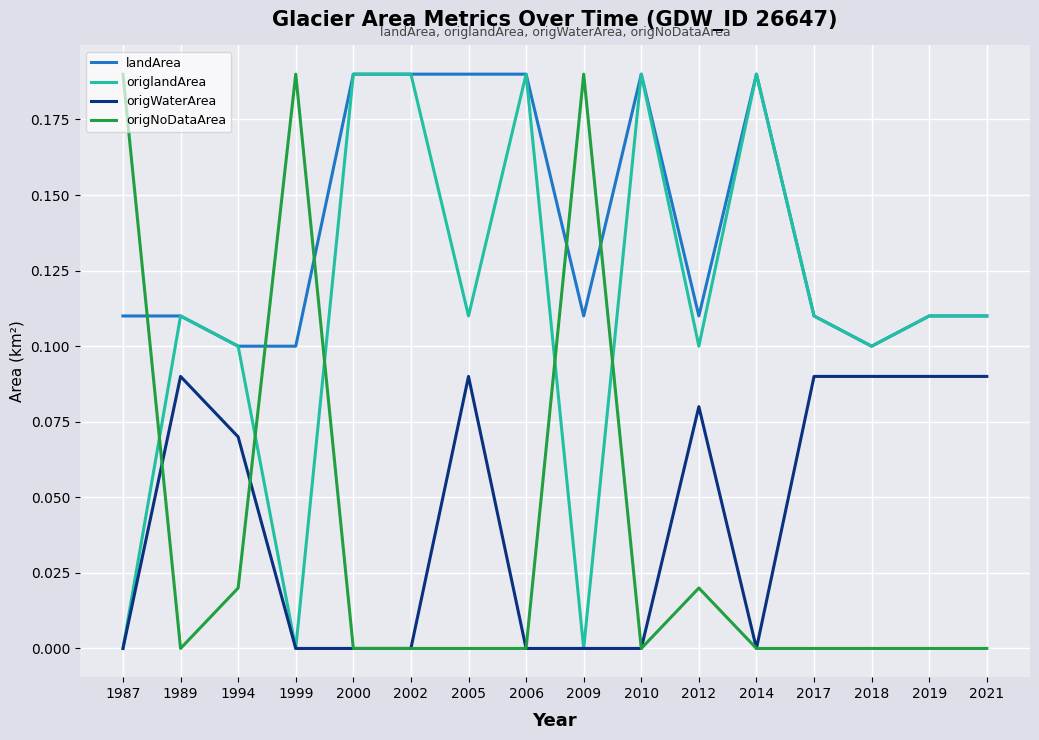

True or false: origWaterArea and landArea intersect in this chart.

False